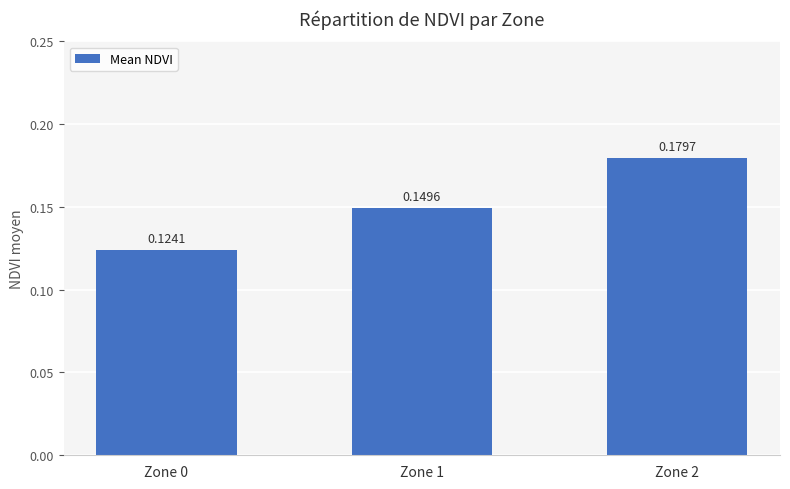

At which label is the value closest to 0?

Zone 0